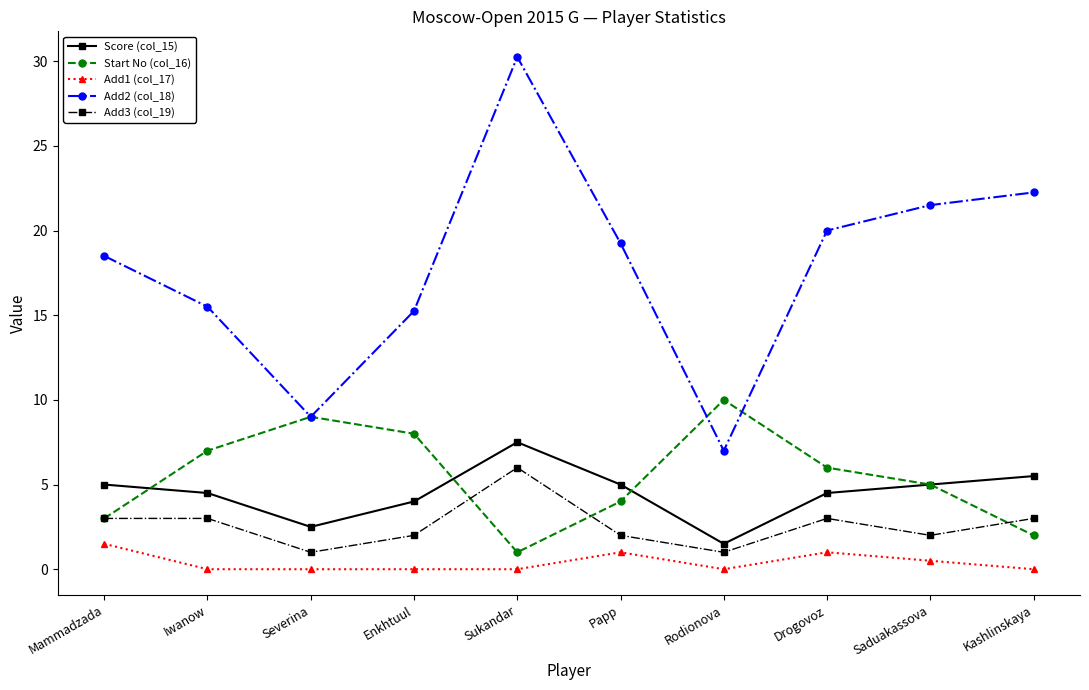

How many interior local peaks does the Start No (col_16) series have?

2